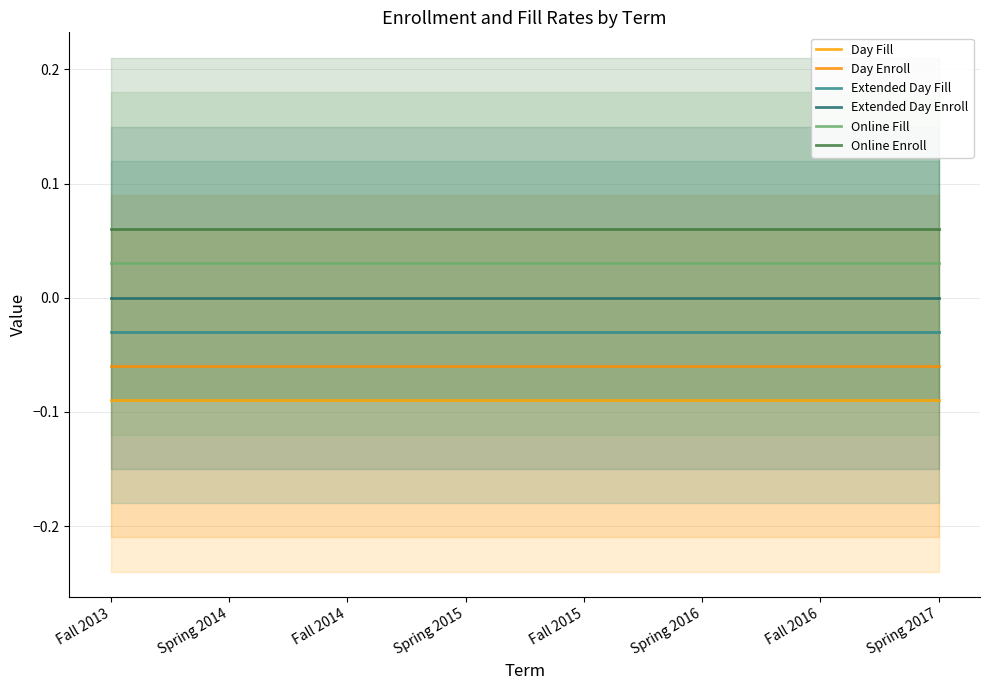

What is the label of the 1st point from the right?

Spring 2017